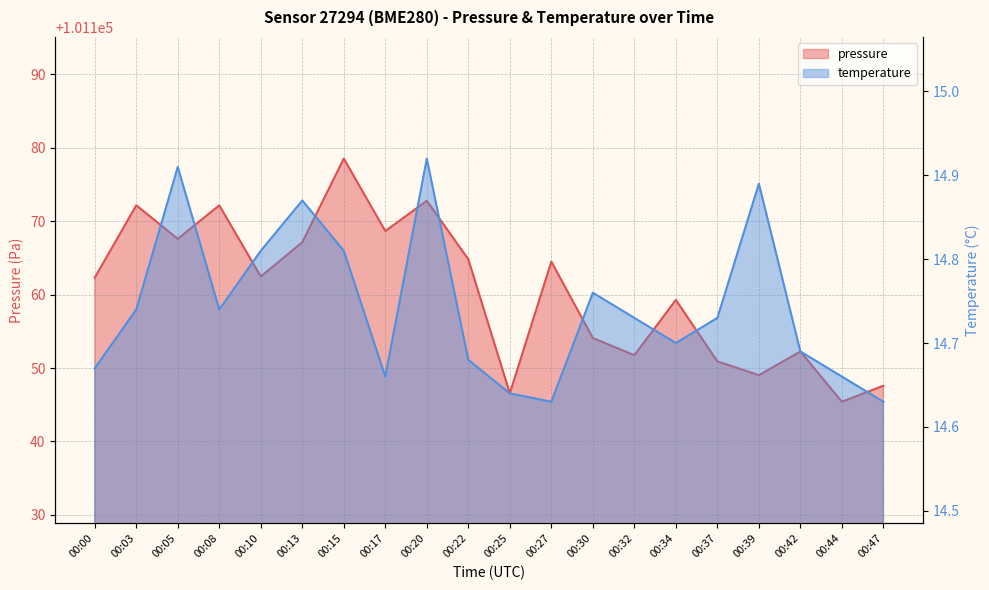

Between 00:15 and 00:47, which series saw the biggest shift?

pressure